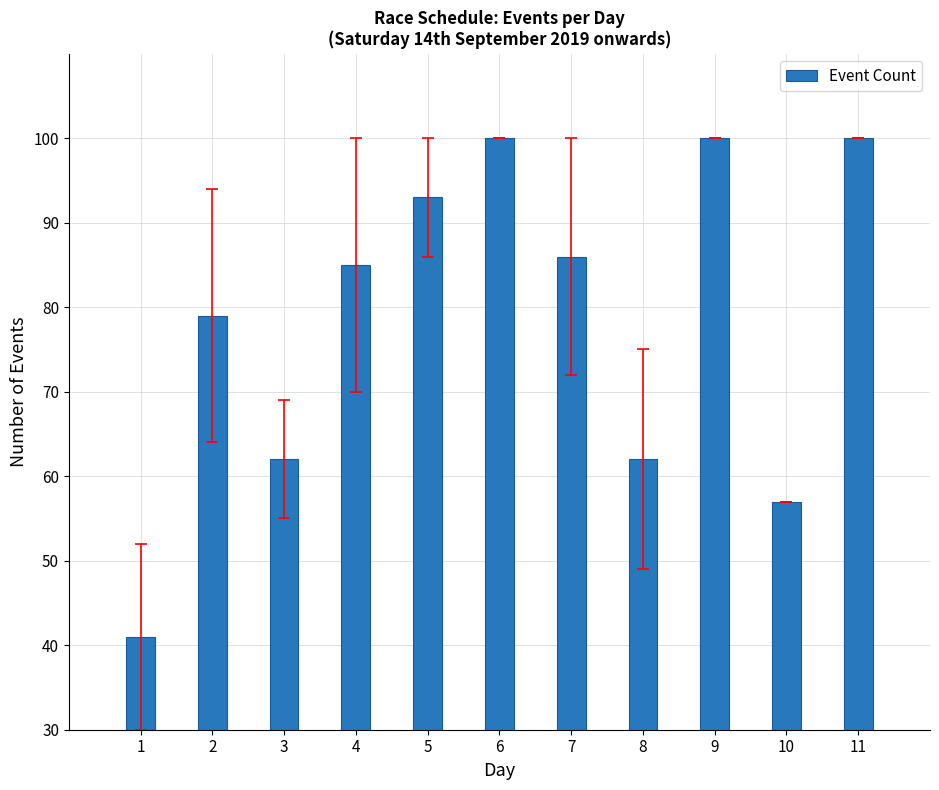

True or false: the data shows 15 at 3.

False